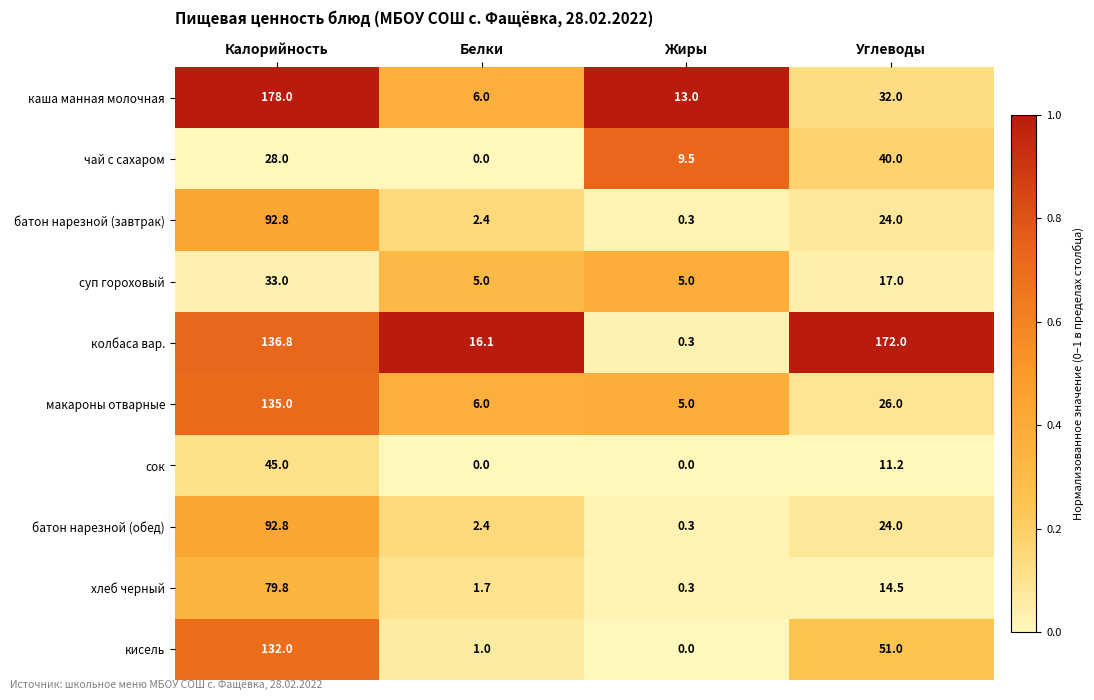

What is the lowest value of the колбаса вар. series?

0.3